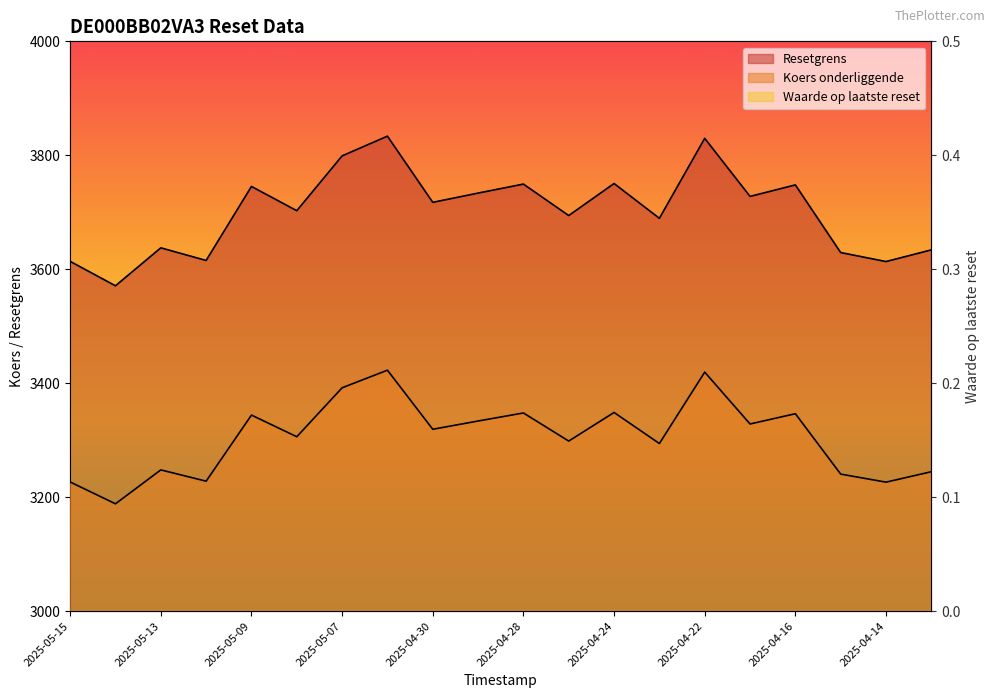

At which category does Resetgrens reach its first local valley?

2025-05-14